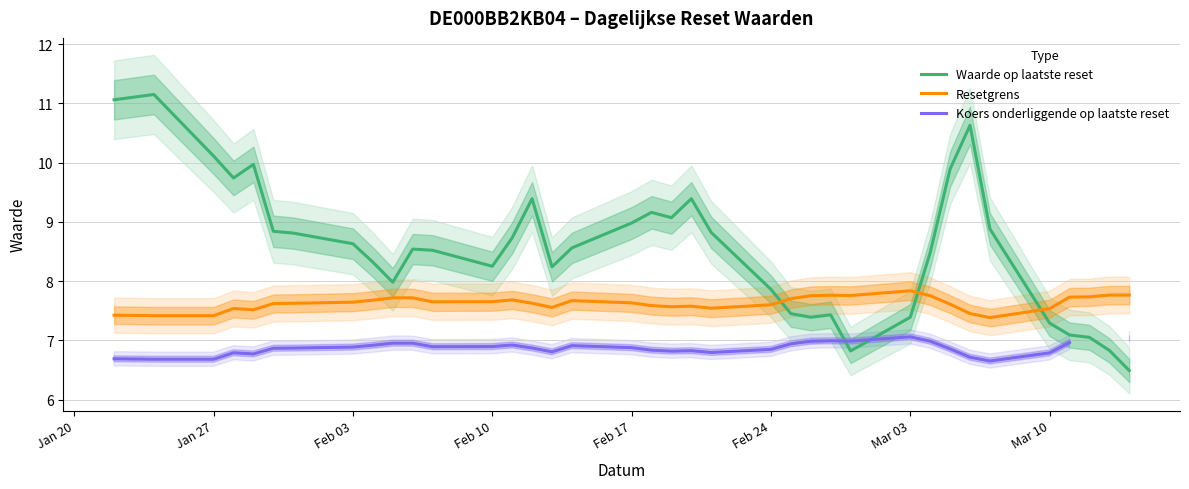

Which series ends up on top after the final intersection of Resetgrens and Waarde op laatste reset?

Resetgrens